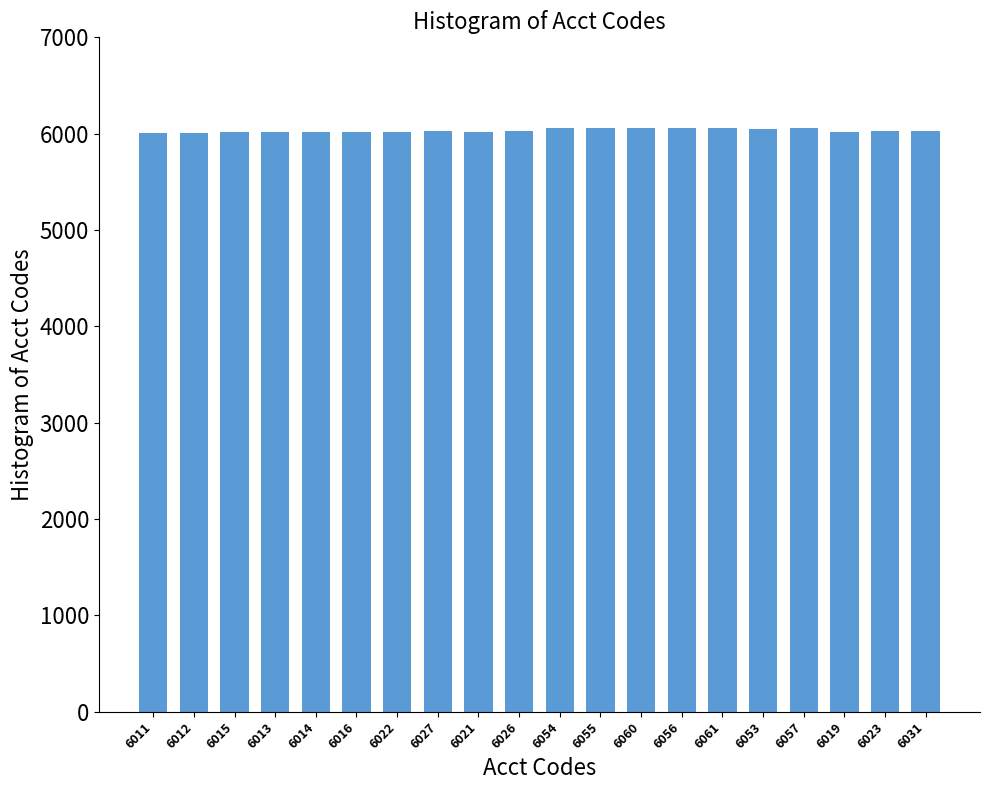

What is the ratio of the value at 6056 to the value at 6019?

1.0